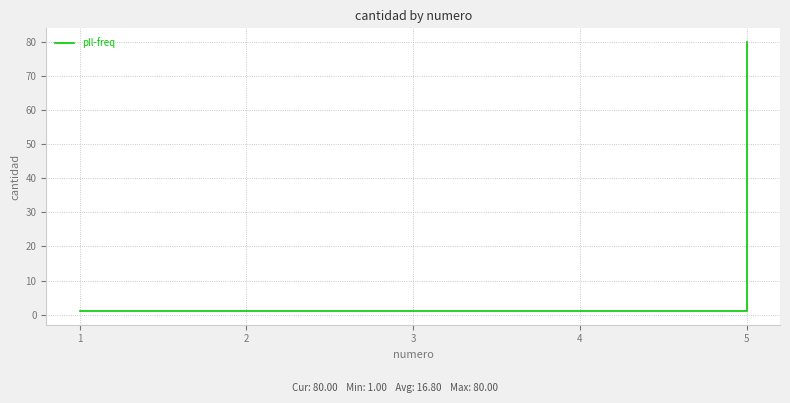

What is the change in value from 3 to 5?

+79